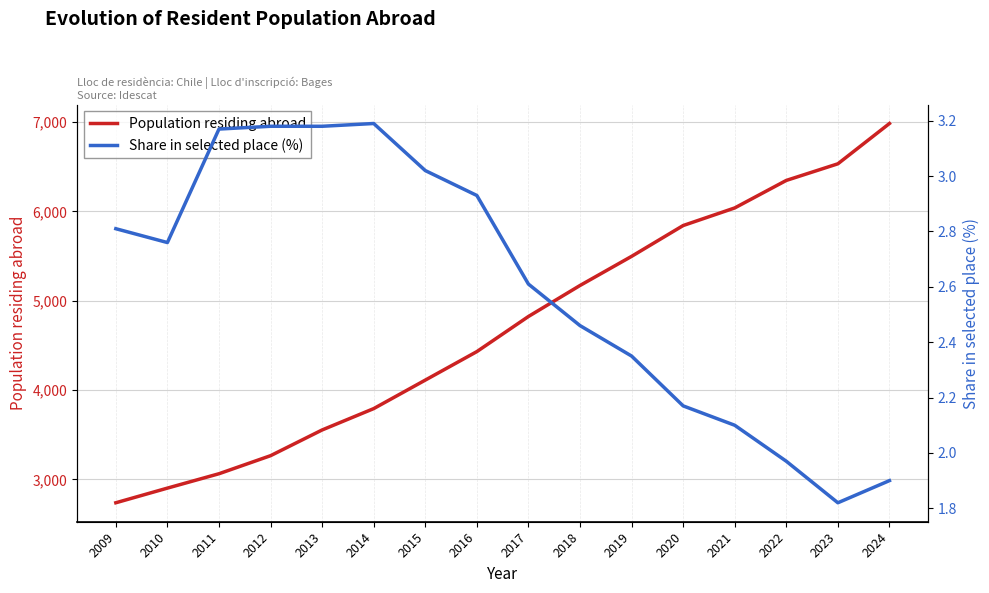

How many interior local peaks does the Share in selected place (%) series have?

1